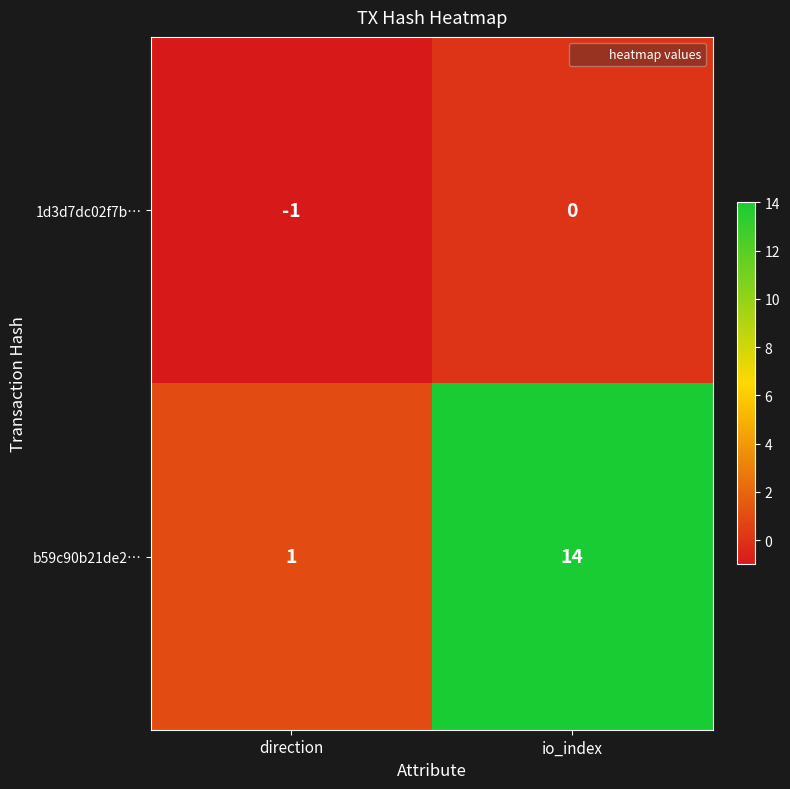

Which category has the highest value in the 1d3d7dc02f7b… series?

io_index